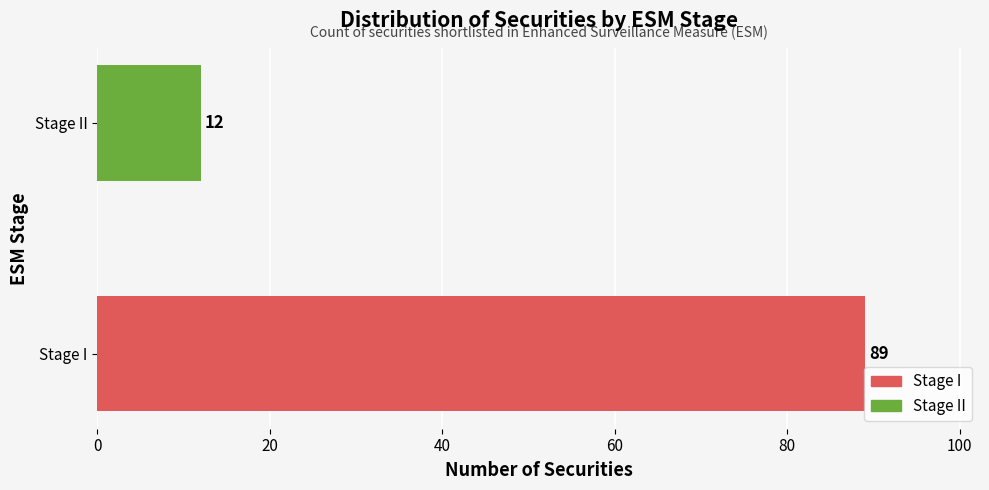

List the labels in order of value, largest first.

Stage I, Stage II